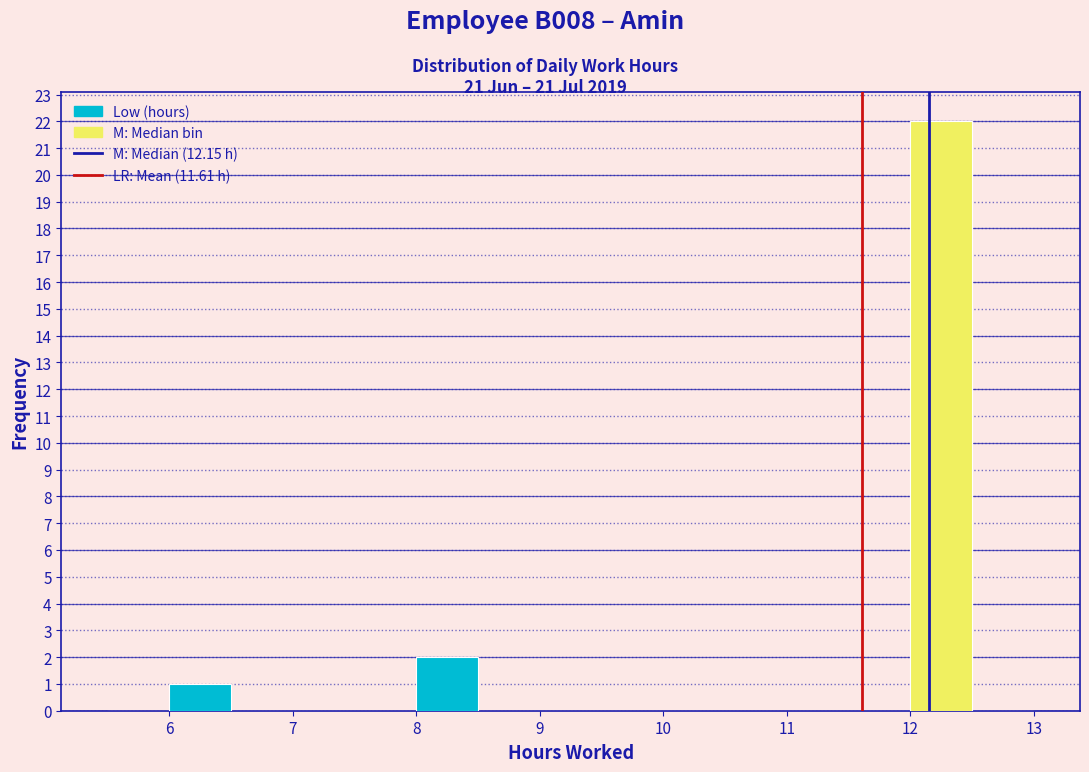

How tall is the bar that spans 8.0 to 8.5 on the x-axis? The values are not printed on the chart, so give them approximately, as read against the axis.

2